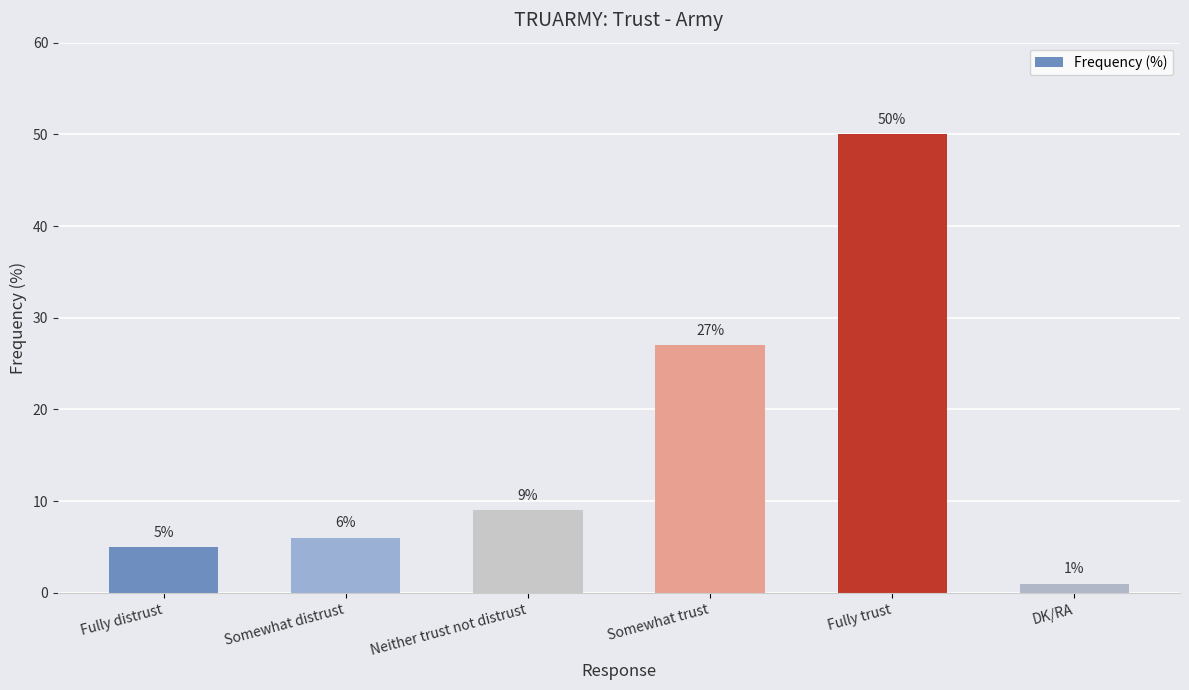

What is the difference between the values at Neither trust not distrust and Somewhat trust?

18